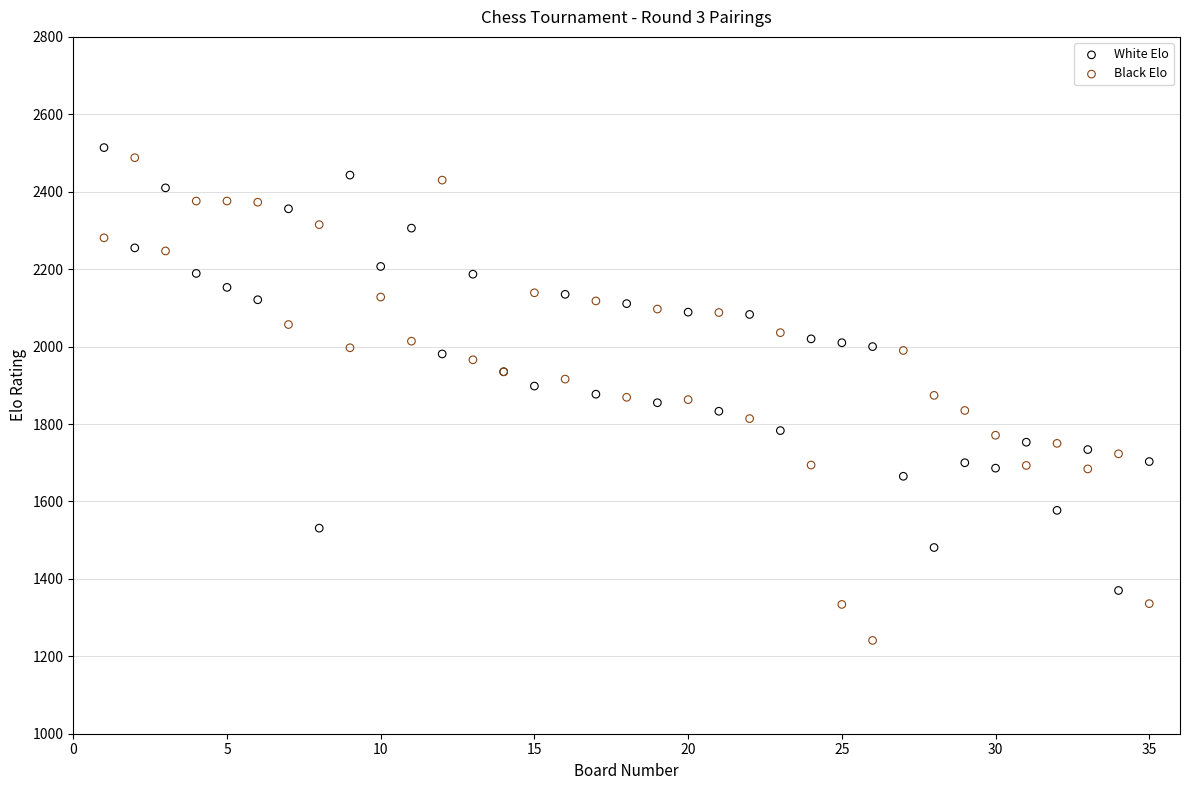

Which series reaches the minimum Y coordinate?

Black Elo